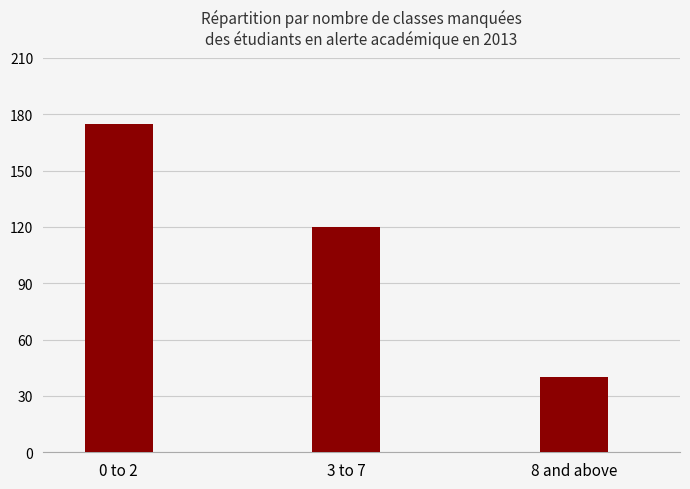

What position from the left is 0 to 2?

1